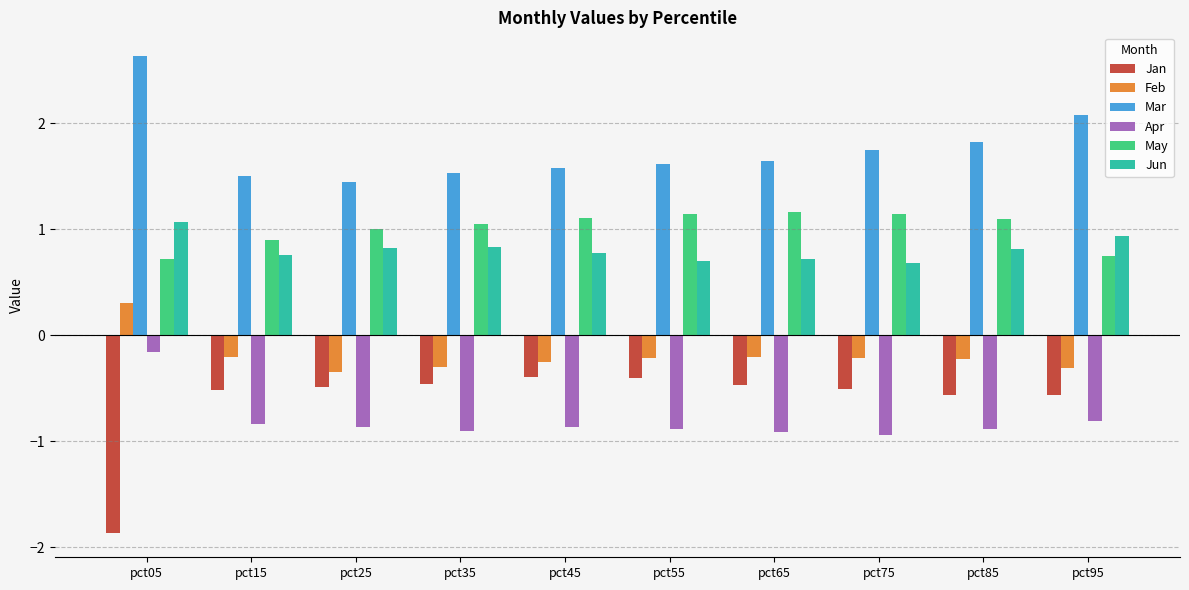

How many bars are there in total?

60